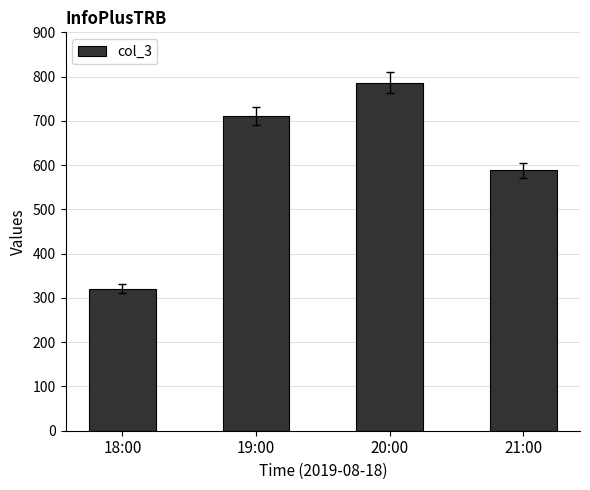

Does the chart contain stacked bars?

No